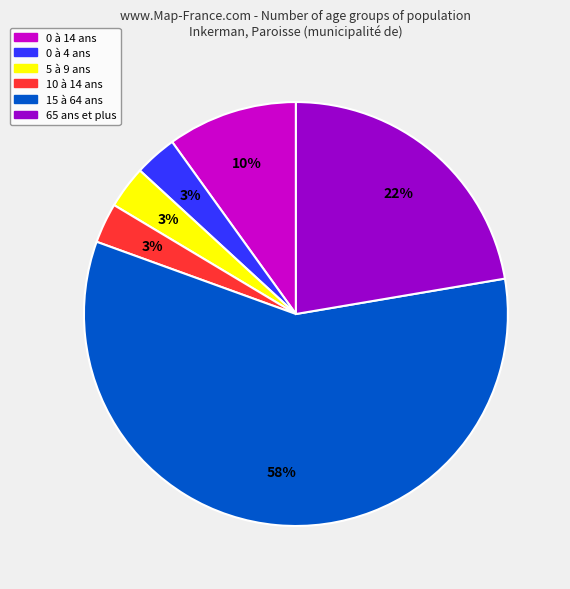

Do 5 à 9 ans and 0 à 14 ans together represent more than half of the pie?

No